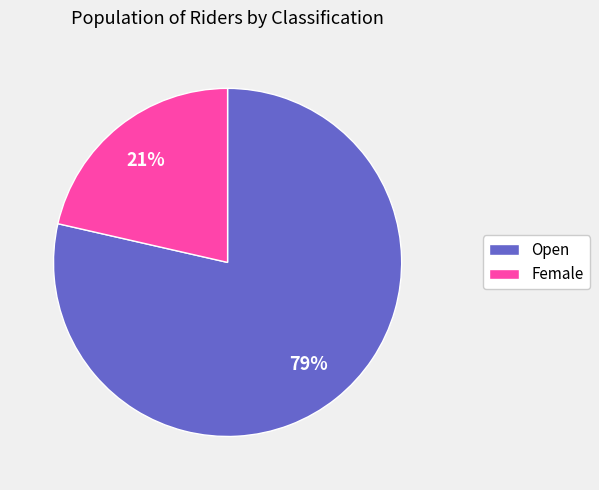

Which category has the smallest portion of the pie?

Female